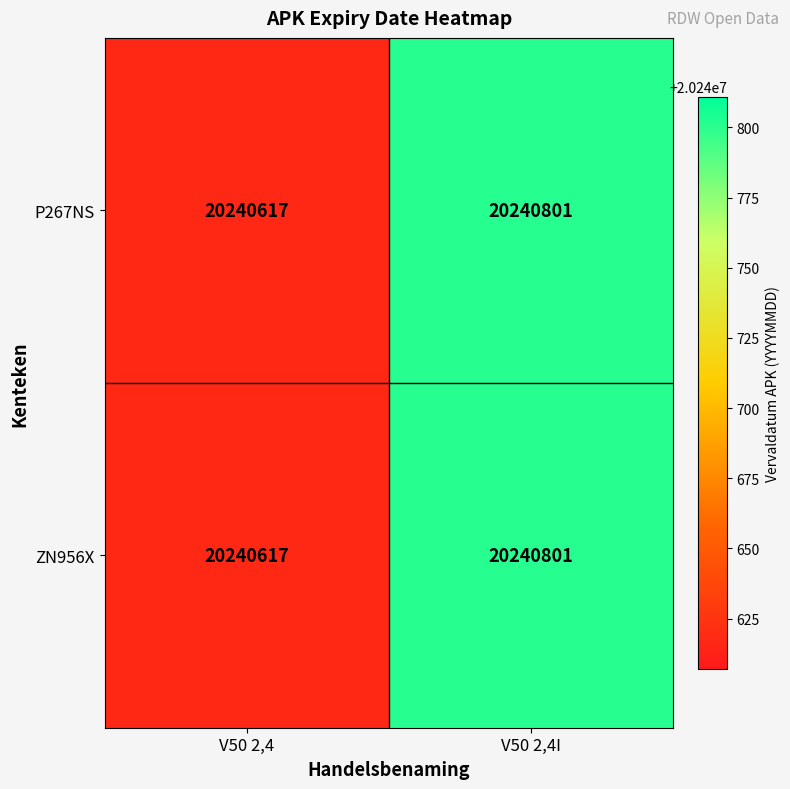

What is the sum of the ZN956X values at V50 2,4 and V50 2,4I?

40481418